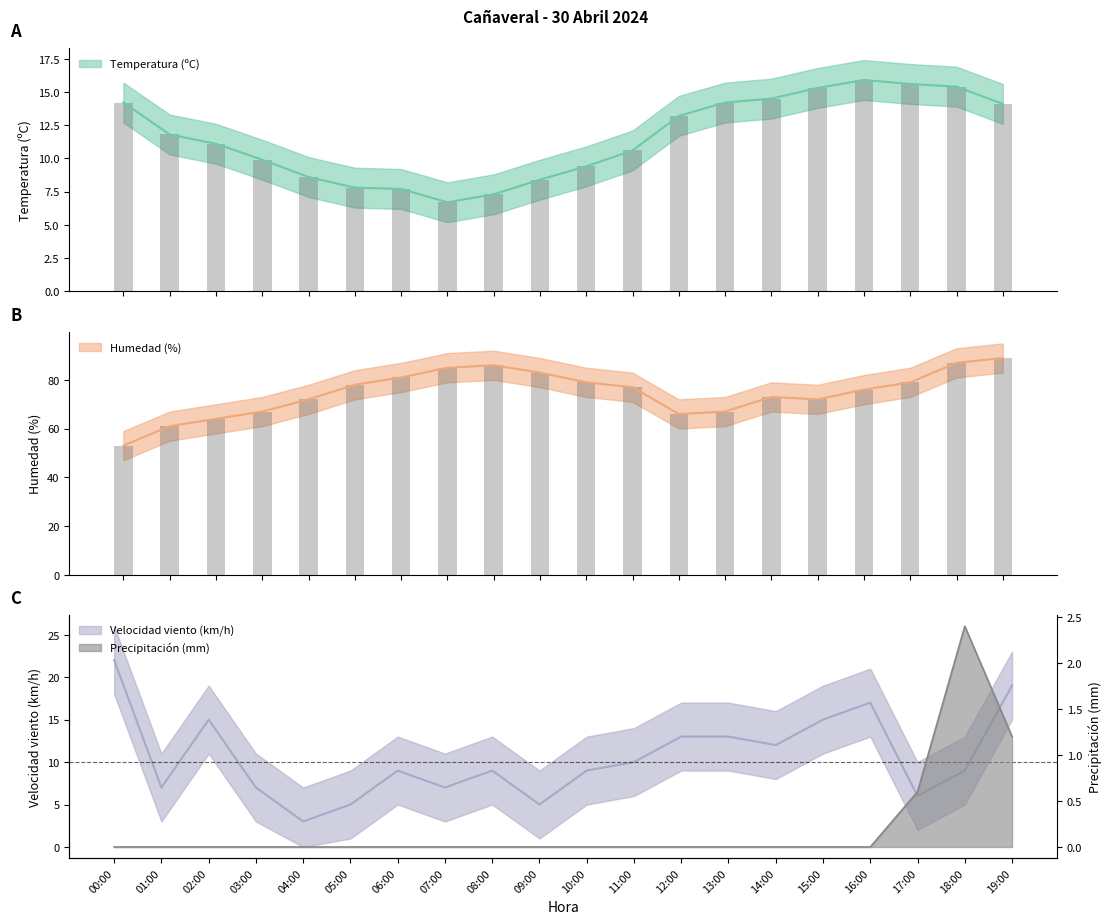

At how many categories does at least one series exceed 70?

14